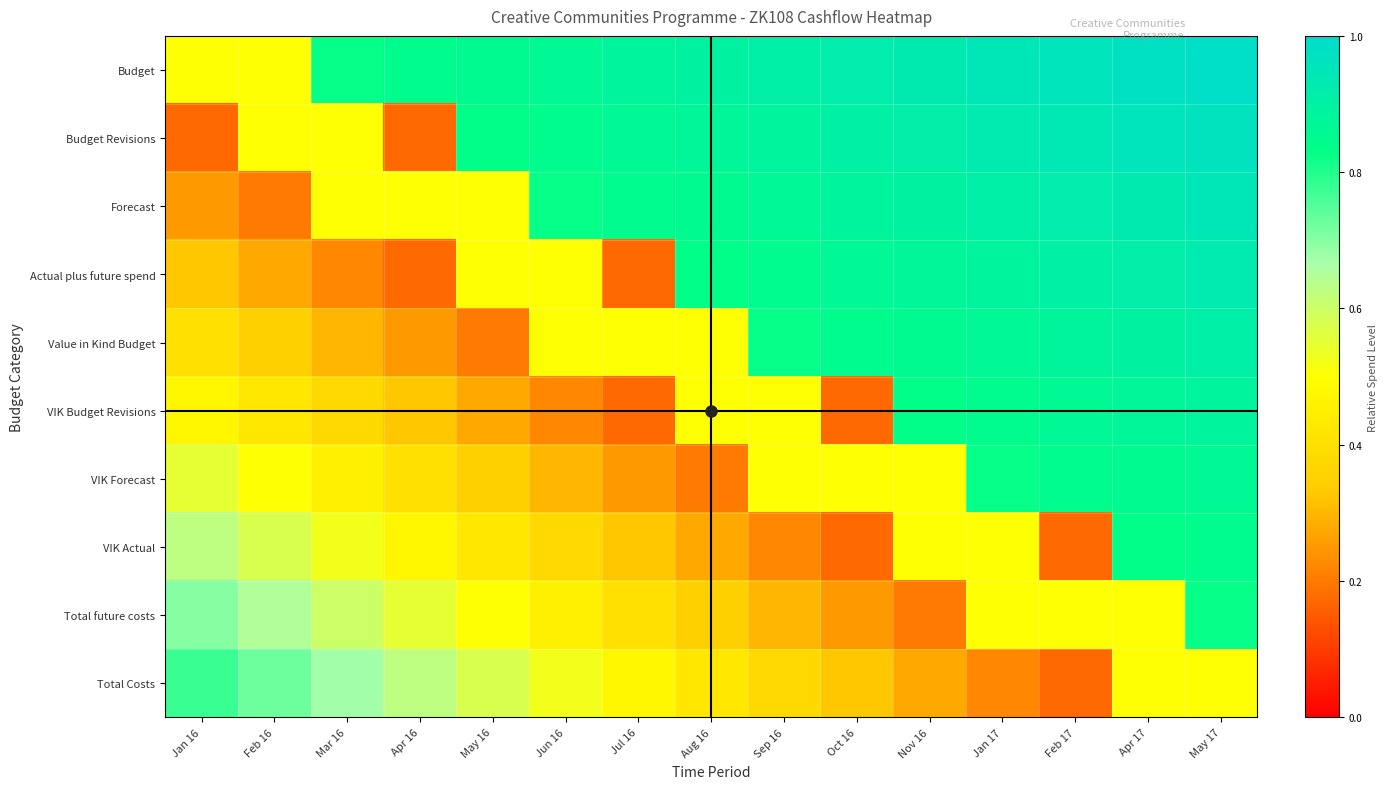

Which has a higher value, Jan 16 or Oct 16?

Oct 16